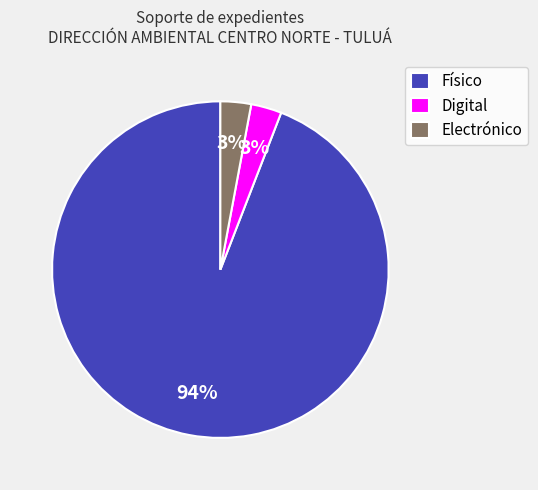

Which has a higher value, Físico or Electrónico?

Físico